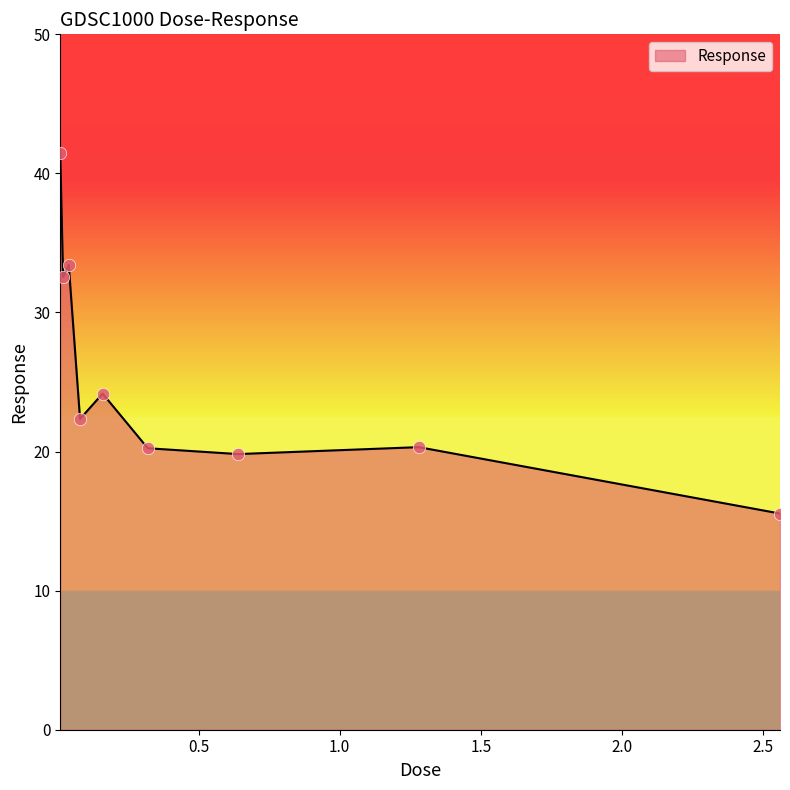

What is the difference between the maximum and minimum values?

25.9